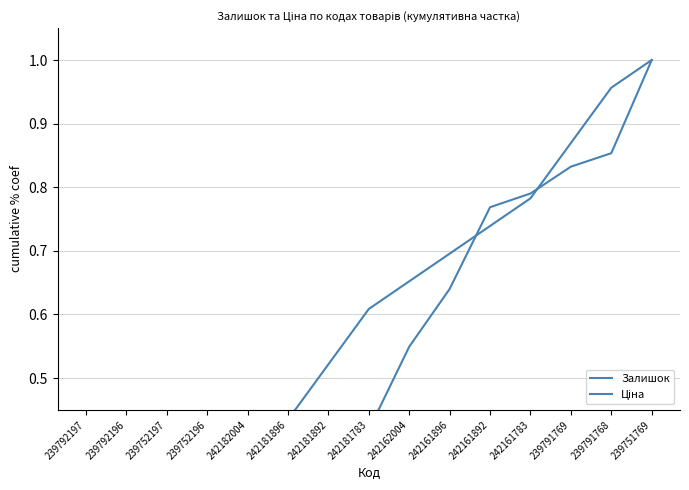

Reading left to right, extract all data points from this chart.

Залишок: 239792197=0.0	239792196=0.1	239752197=0.2	239752196=0.3	242182004=0.3	242181896=0.3	242181892=0.4	242181783=0.4	242162004=0.5	242161896=0.6	242161892=0.8	242161783=0.8	239791769=0.8	239791768=0.9	239751769=1.0
Ціна: 239792197=0.1	239792196=0.2	239752197=0.2	239752196=0.3	242182004=0.3	242181896=0.4	242181892=0.5	242181783=0.6	242162004=0.7	242161896=0.7	242161892=0.7	242161783=0.8	239791769=0.9	239791768=1.0	239751769=1.0